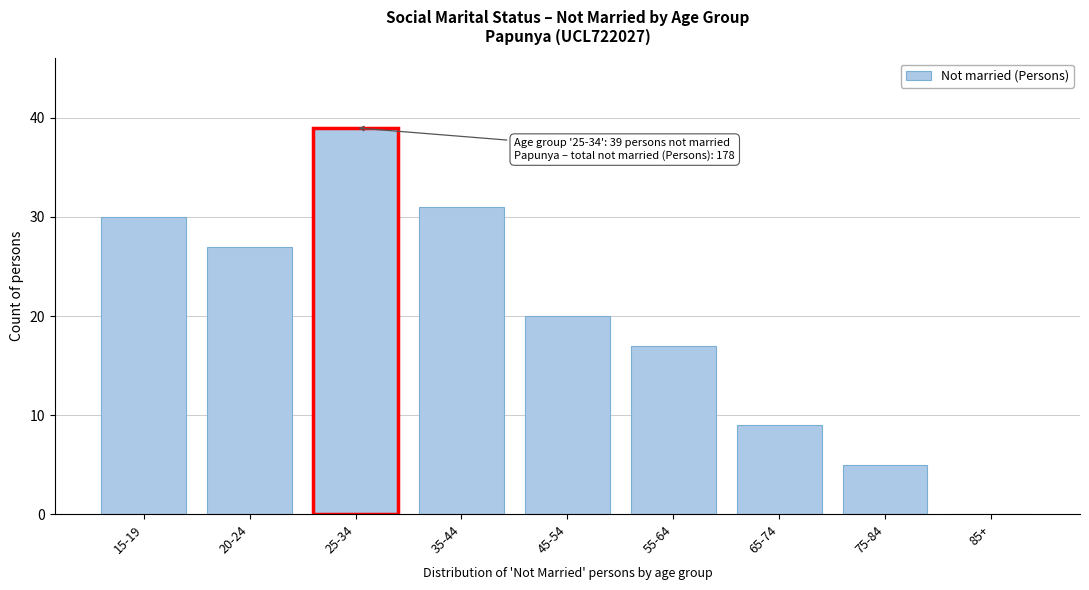

Reading left to right, list all the values displayed in this chart.

15-19=30	20-24=27	25-34=39	35-44=31	45-54=20	55-64=17	65-74=9	75-84=5	85+=0